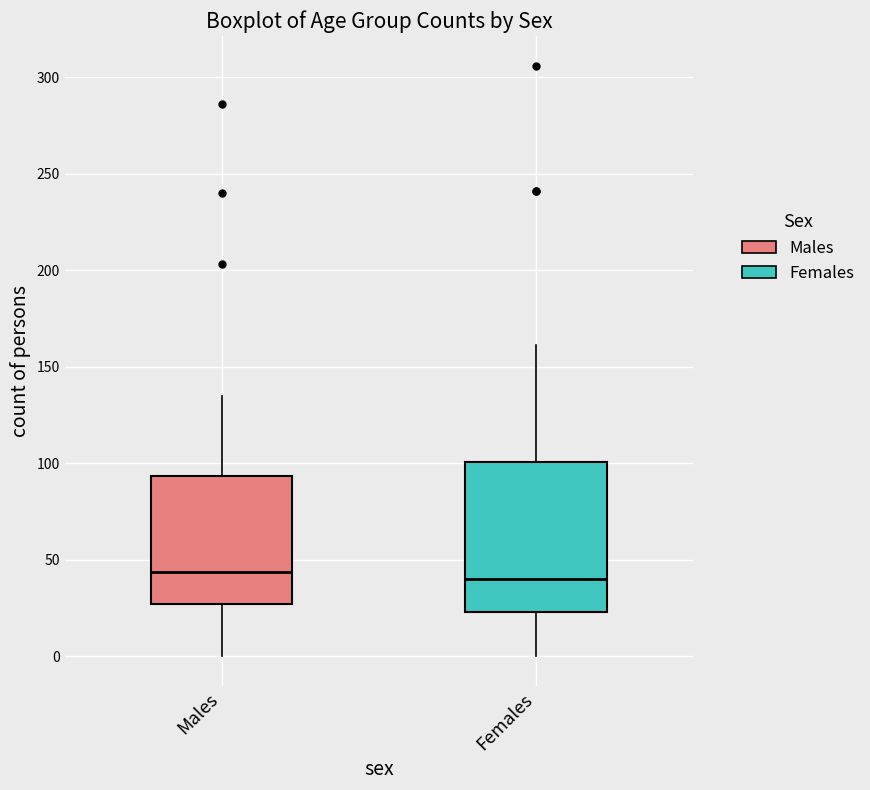

Reading left to right, transcribe this box plot: for each box, give where its median line is, the range the box spans, and where its two whiskers end, as read against the y-axis. The values are not printed on the chart, so give them approximately, as read against the axis.

Males: median 45, box 25 to 95, whiskers 0 to 135
Females: median 40, box 25 to 100, whiskers 0 to 160